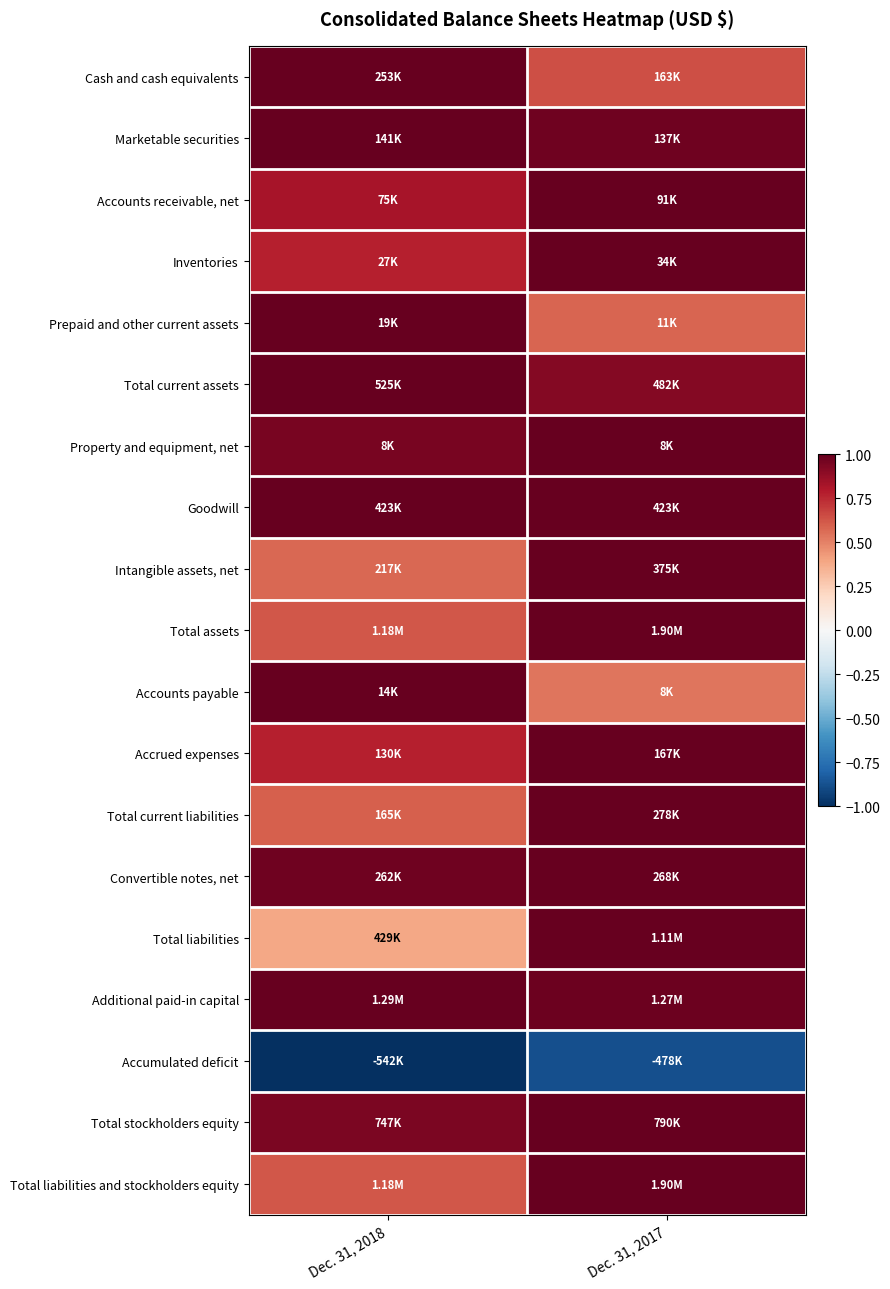

Between Dec. 31, 2018 and Dec. 31, 2017, which is larger?

Dec. 31, 2018